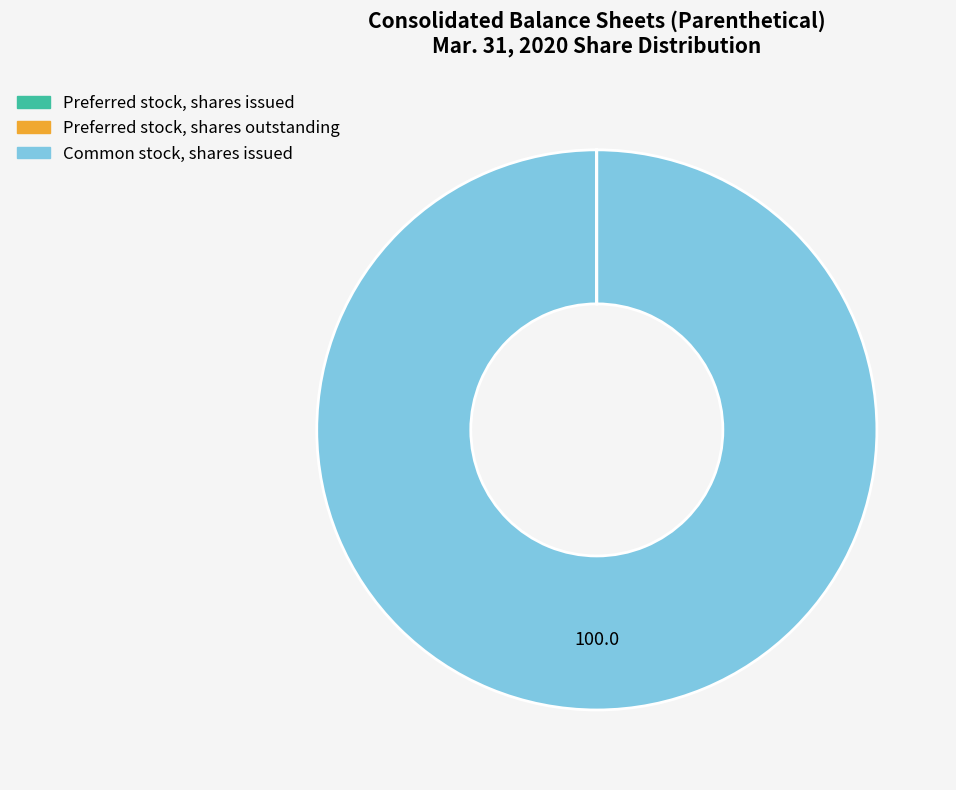

Does Common stock, shares issued account for over 50% of the chart?

Yes